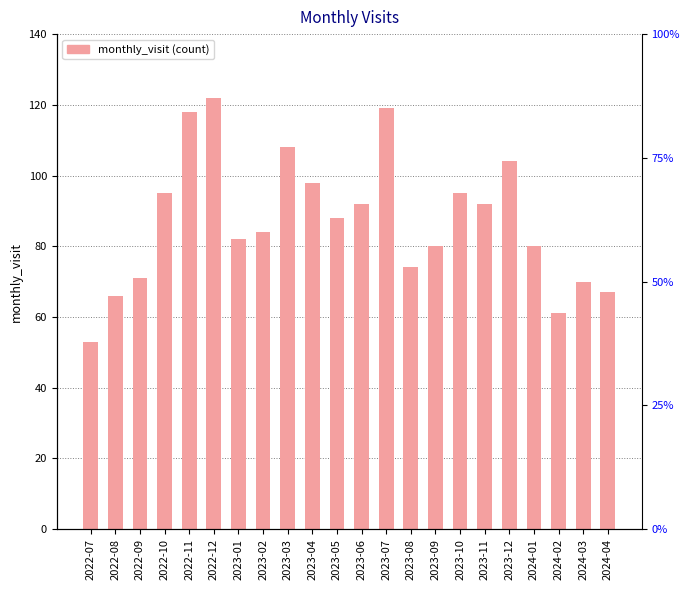

The chart shows a value of 25 at 2024-01. True or false?

False